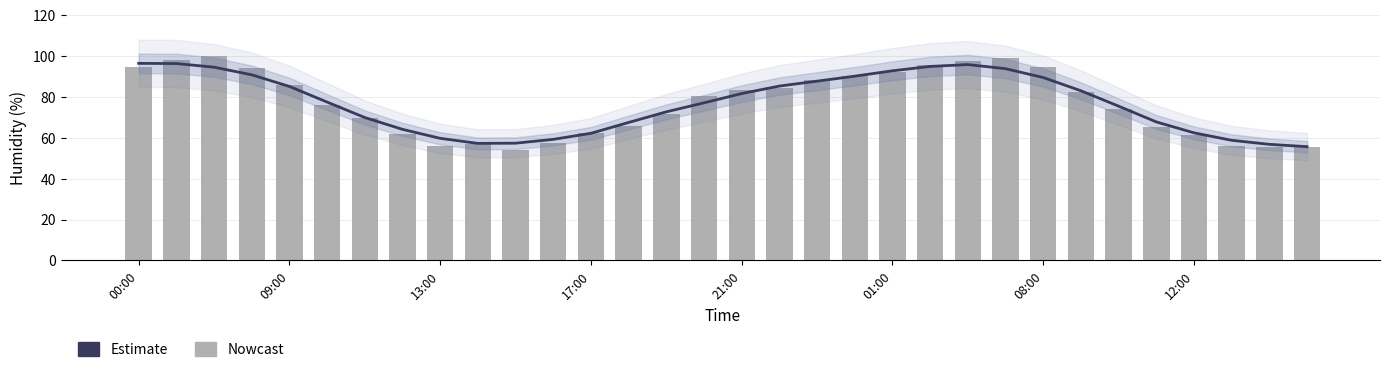

What is the value of the 6th bar from the left?

75.8